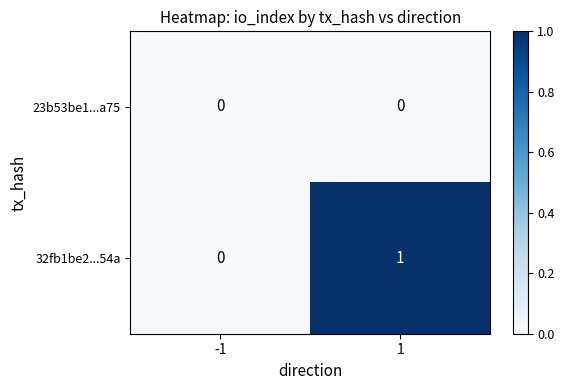

The value of 23b53be1...a75 at 1 is 0. True or false?

True